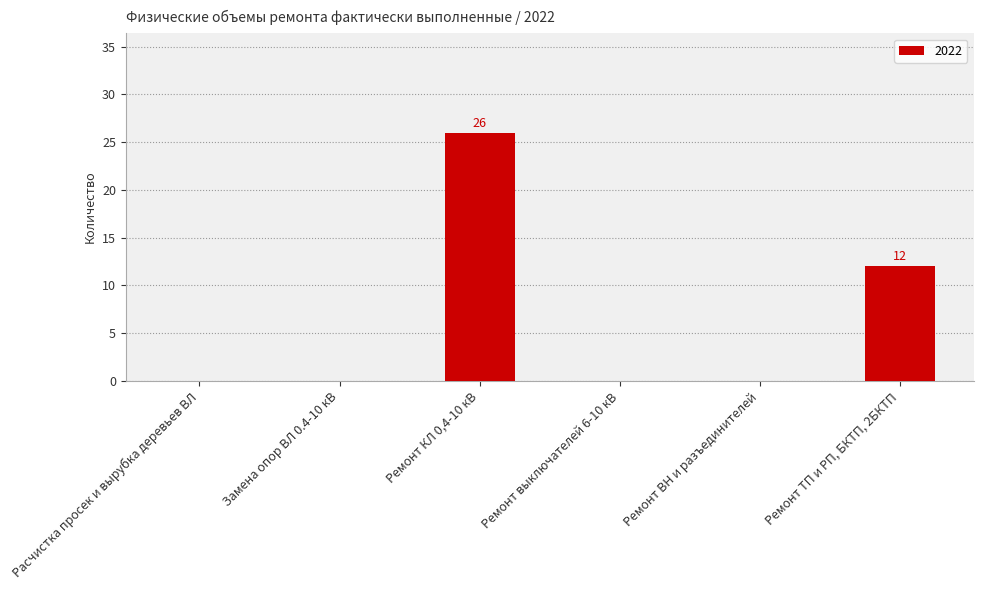

How many series are shown in this chart?

1